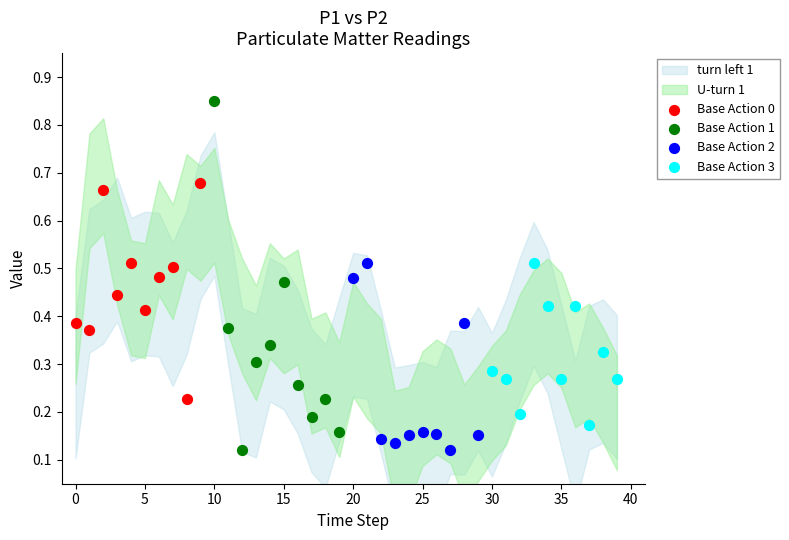

Which series reaches the maximum Y coordinate?

Base Action 1